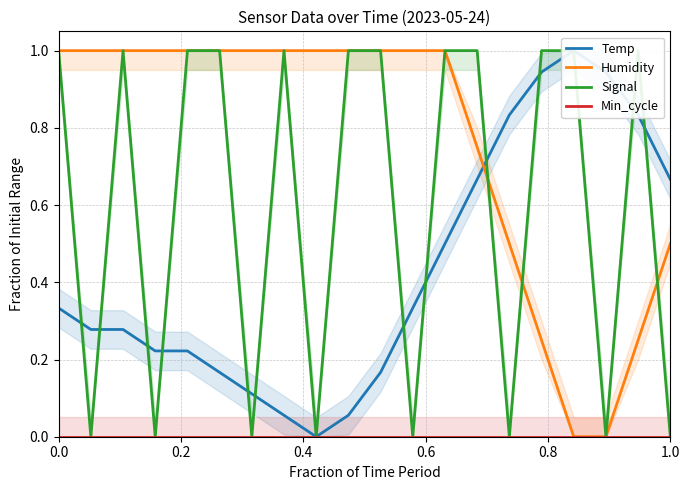

What position from the right is 7?

13